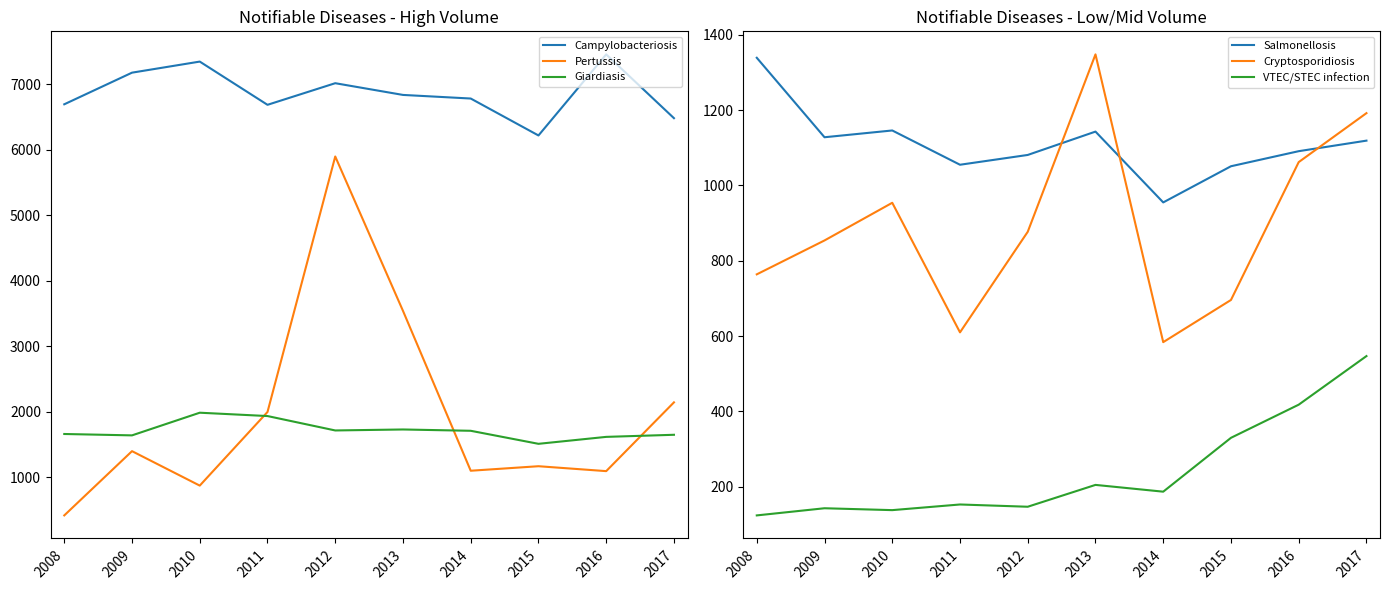

True or false: Giardiasis and Cryptosporidiosis intersect in this chart.

False